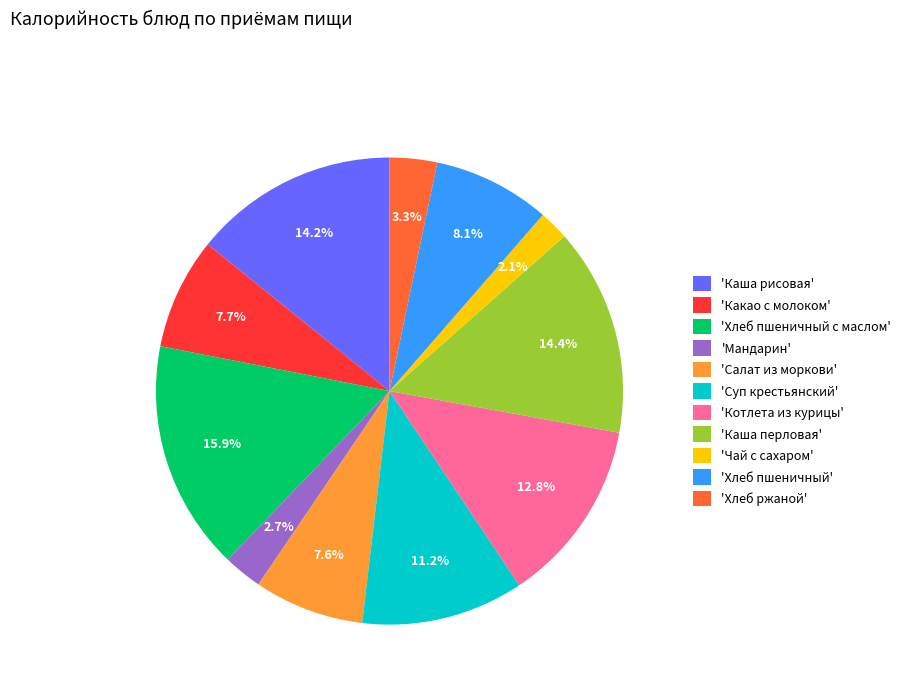

Between 'Хлеб ржаной' and 'Каша перловая', which is larger?

'Каша перловая'